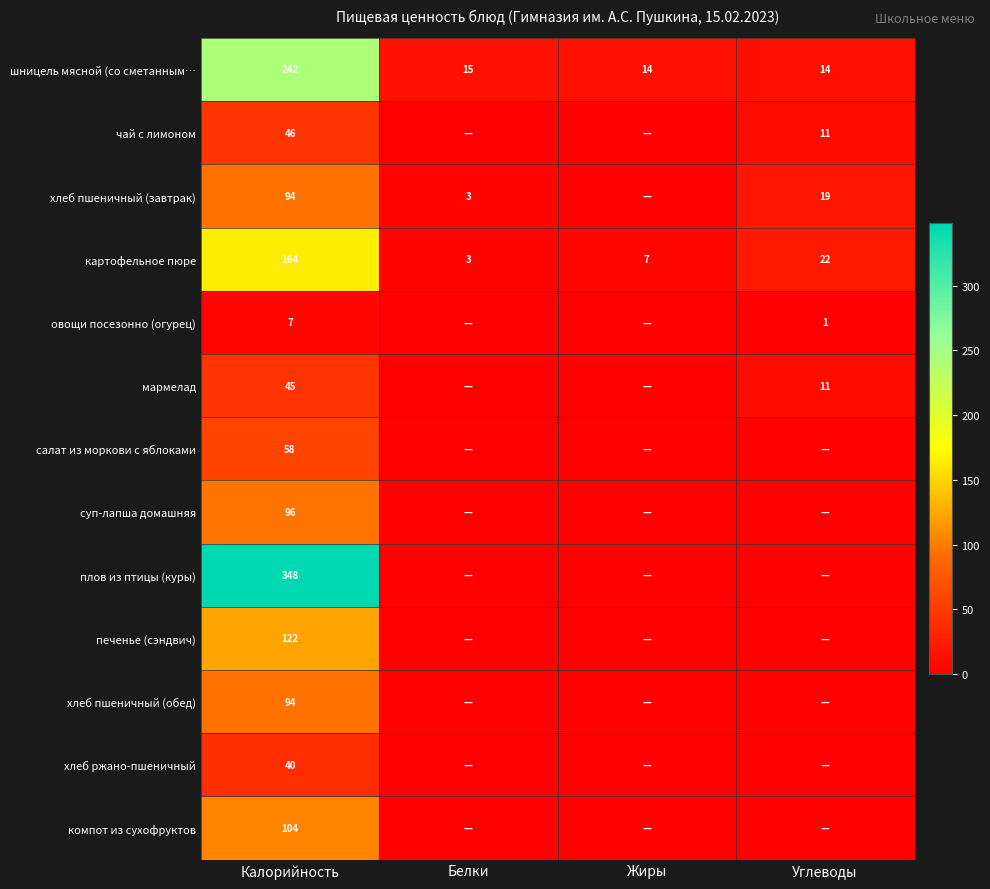

What is the average value of the картофельное пюре series?

49